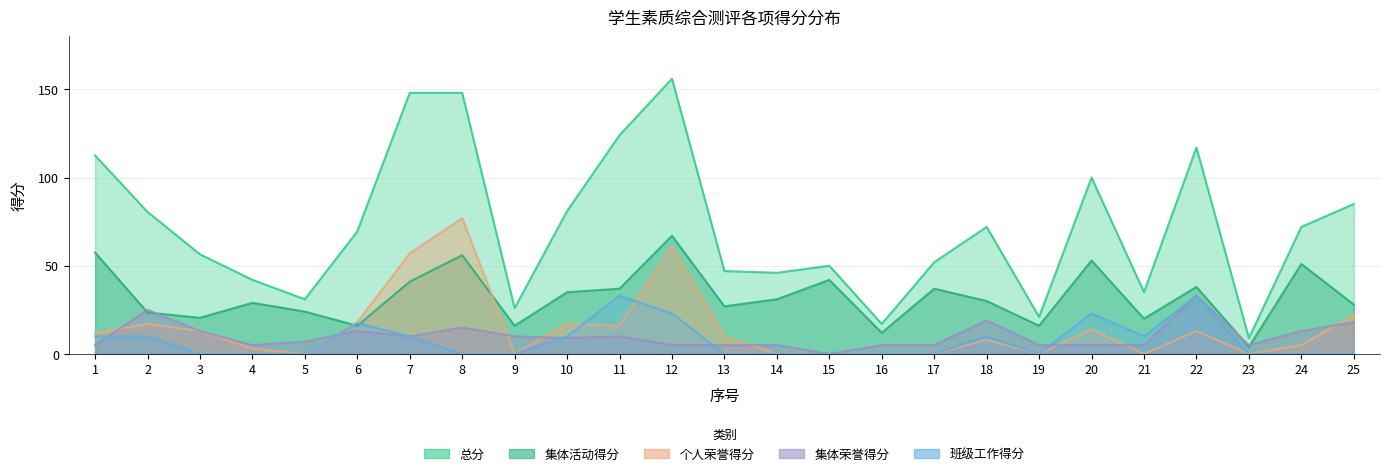

List the labels in order of 班级工作得分 value, smallest first.

3, 4, 5, 8, 9, 13, 14, 15, 16, 17, 19, 23, 24, 25, 1, 2, 7, 10, 18, 21, 6, 12, 20, 11, 22